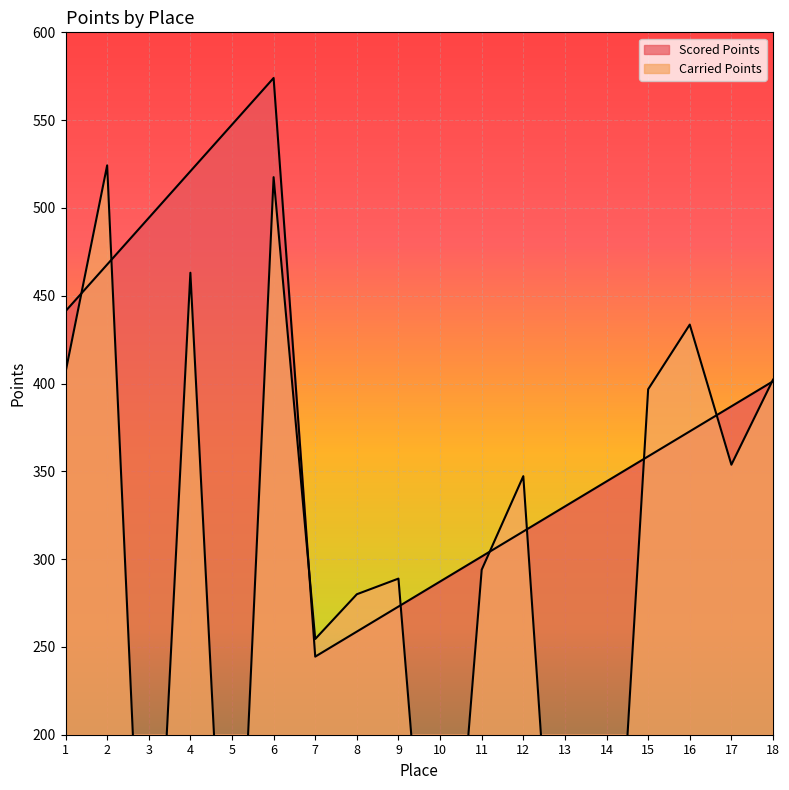

What is the spread (max minus min) of values at 8?

21.3